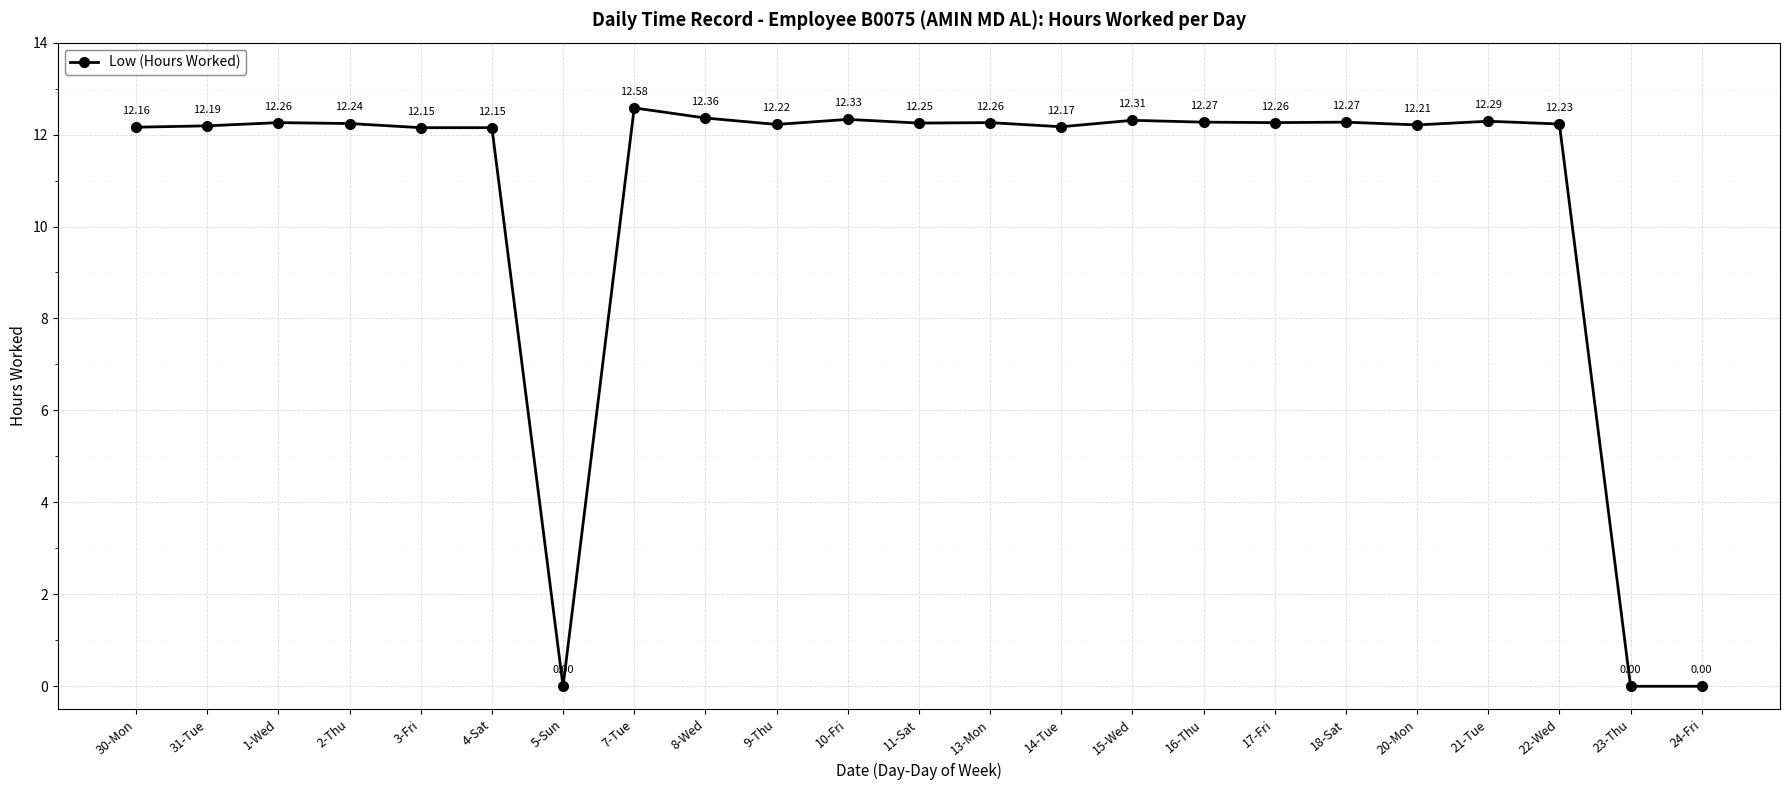

True or false: the data shows 6.8 at 22-Wed.

False